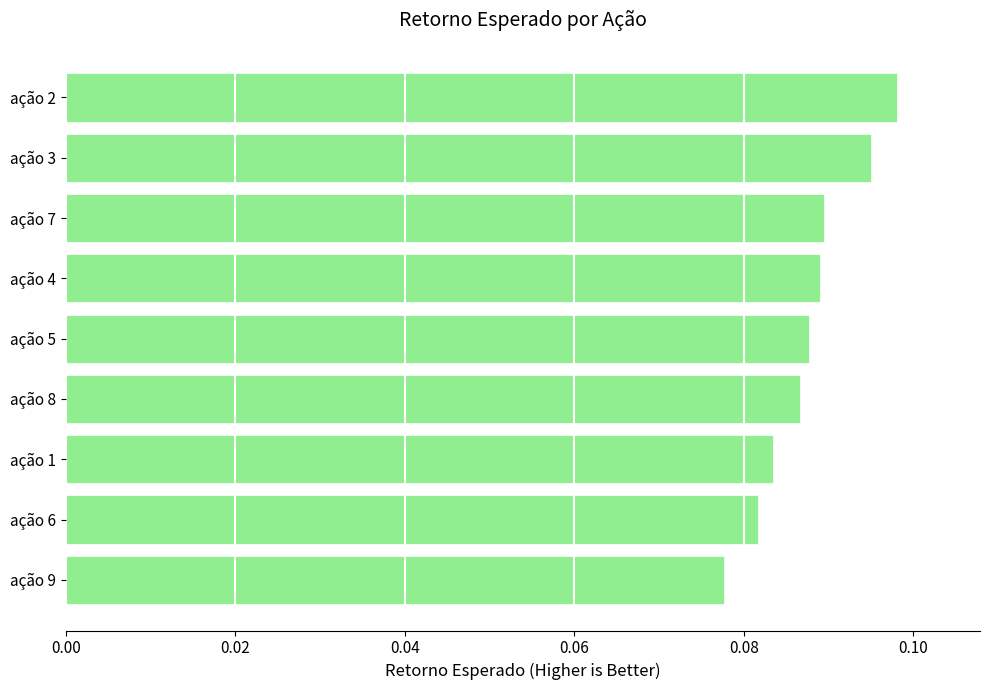

Count the values in the range 0 to 1.

9